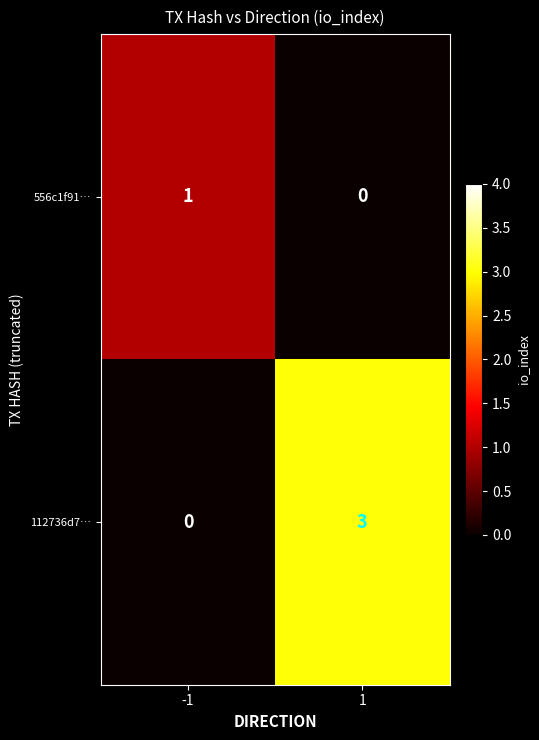

Count the number of categories in the chart.

2